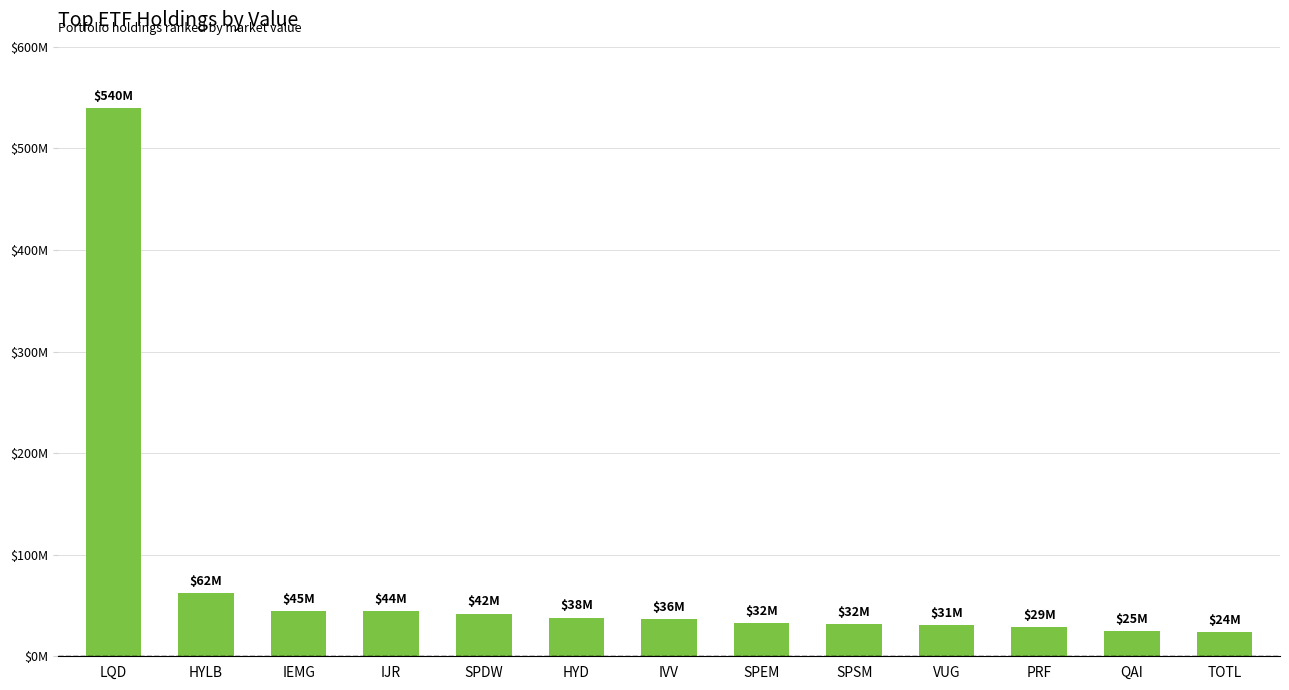

What position from the right is HYD?

8